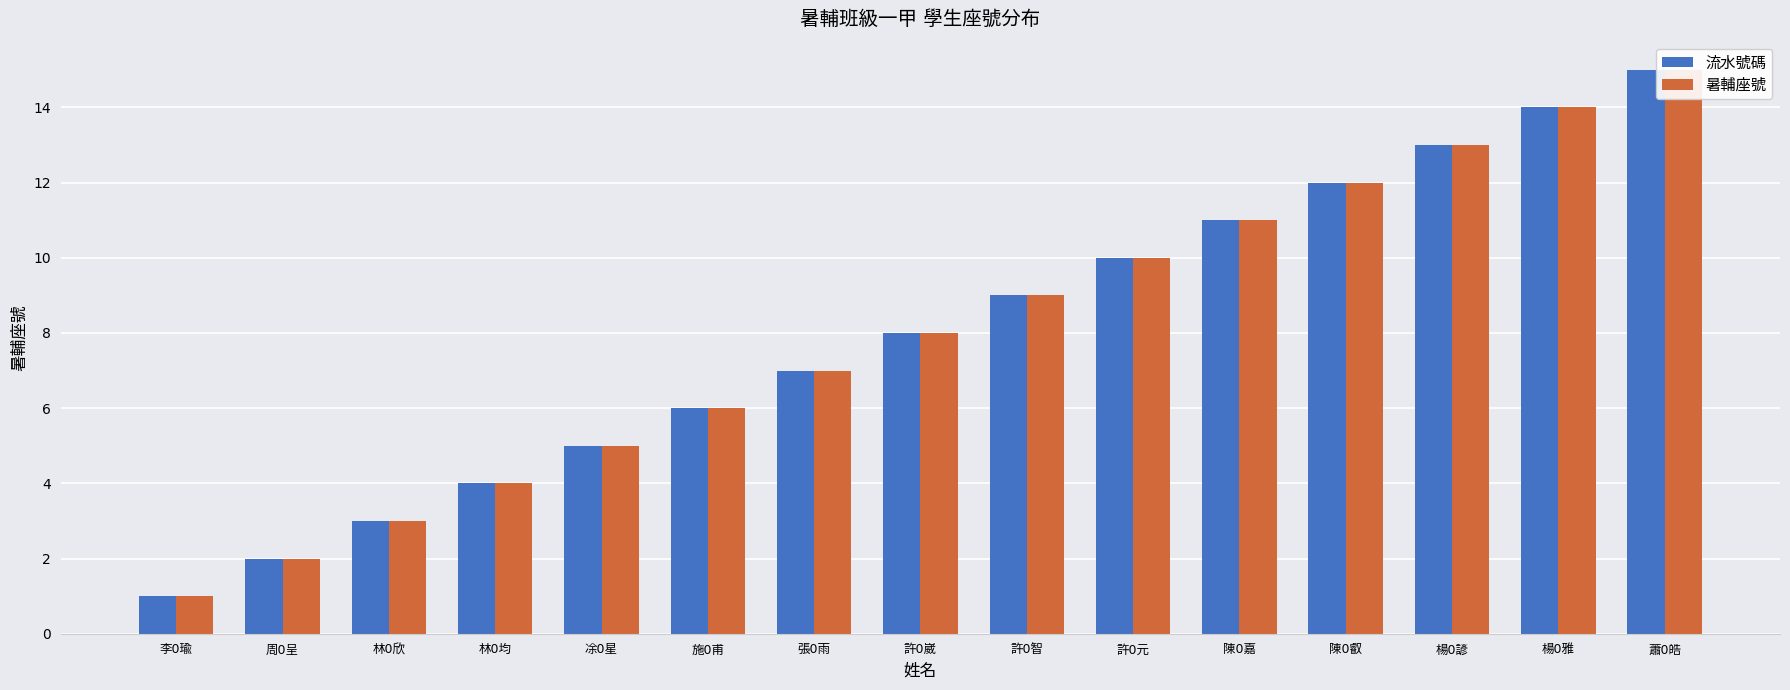

How many bars are there in each group?

2